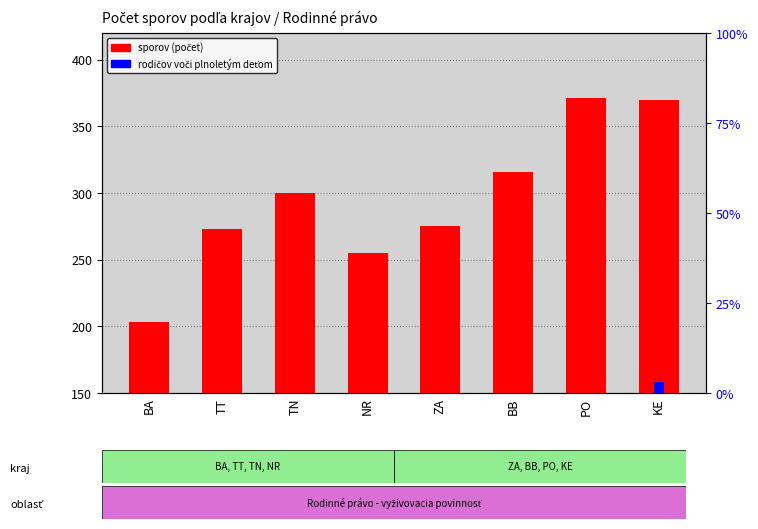

The value of sporov at PO is 490. True or false?

False